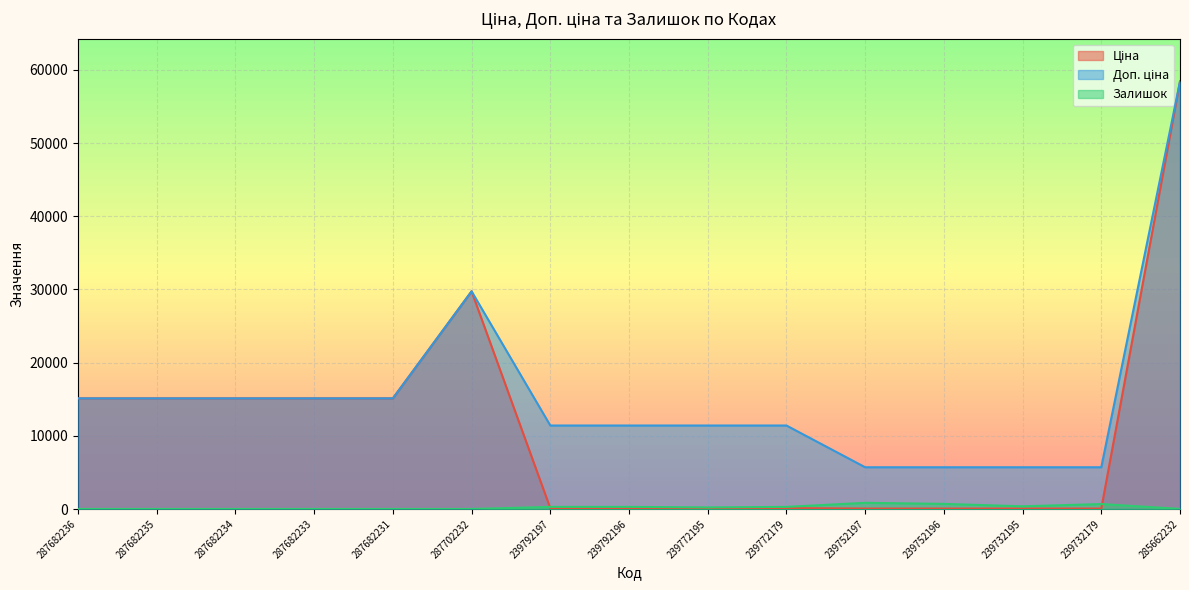

True or false: Доп. ціна has more than 2 interior local peaks.

False